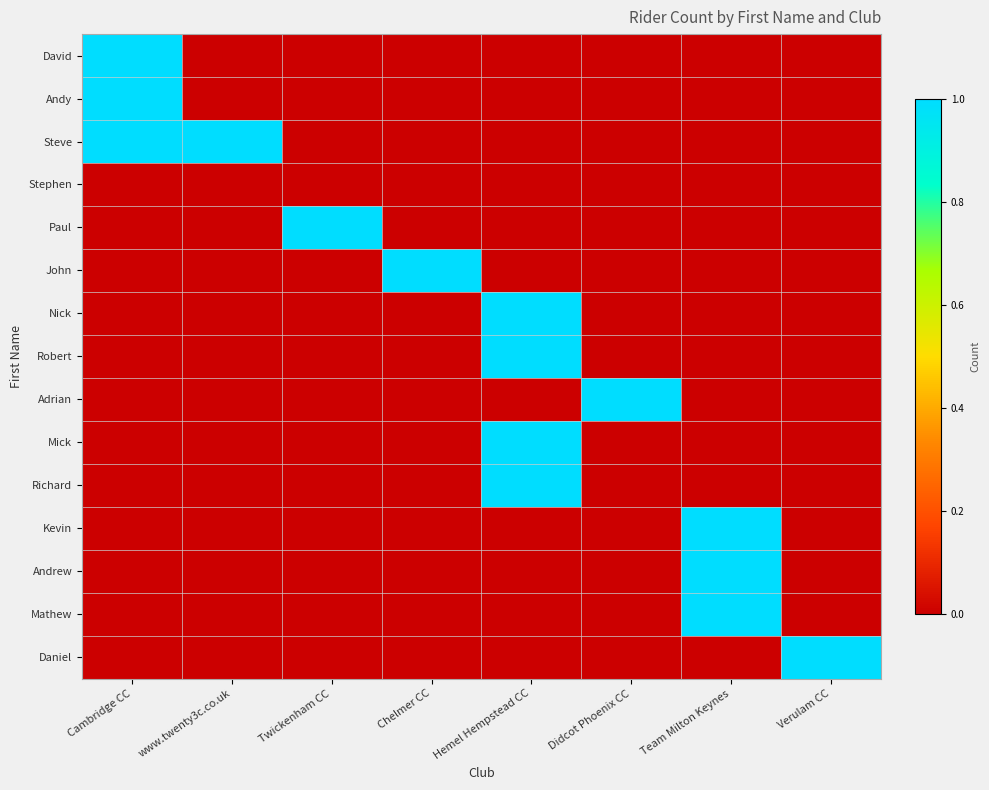

At how many categories does at least one series exceed 0?

8